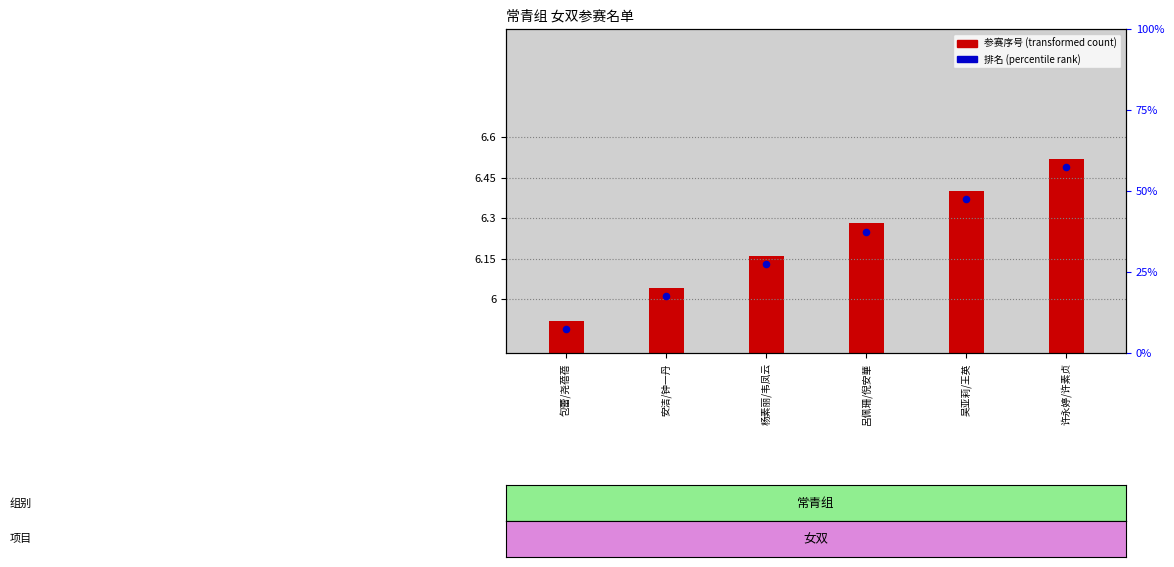

Between 包蕾/尧蓓蓓 and 许永婷/许素贞, which is larger?

许永婷/许素贞